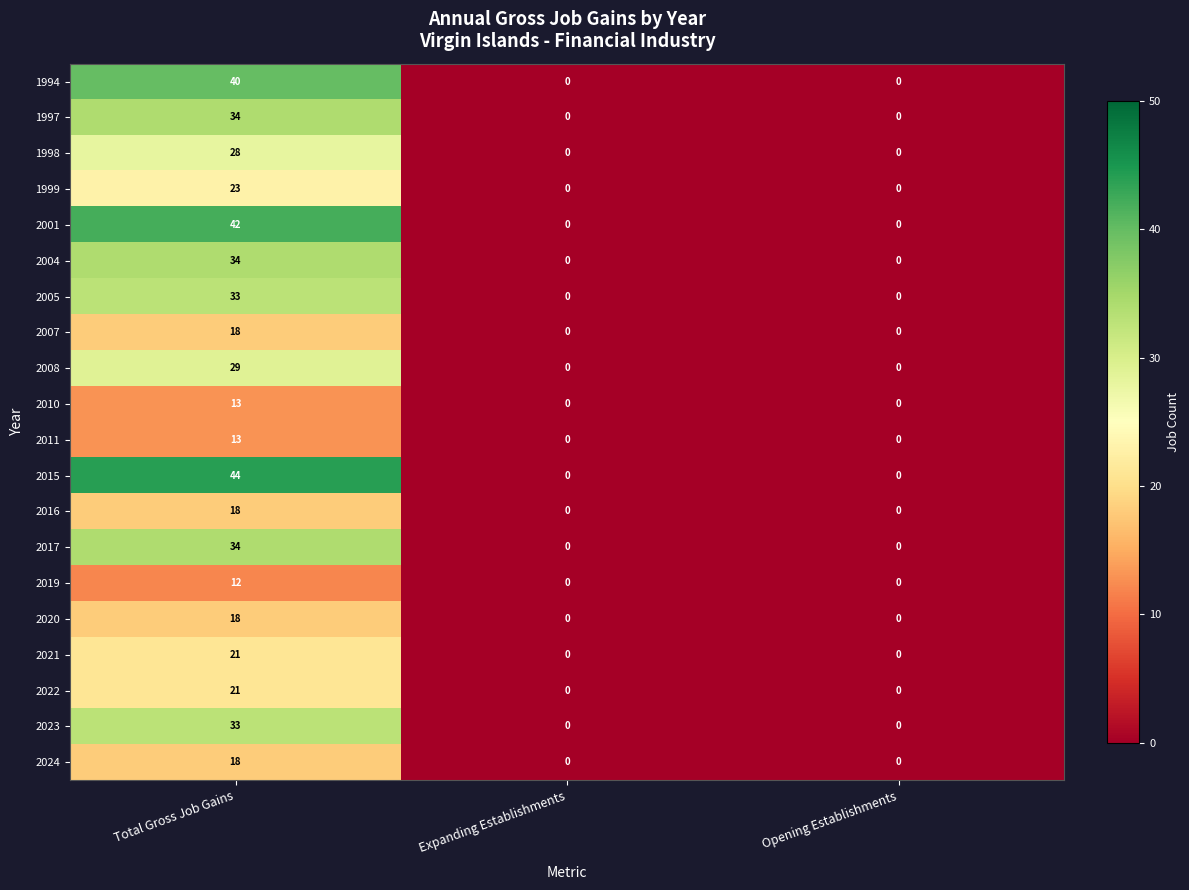

What is the sum of the 2004 values at Expanding Establishments and Total Gross Job Gains?

34